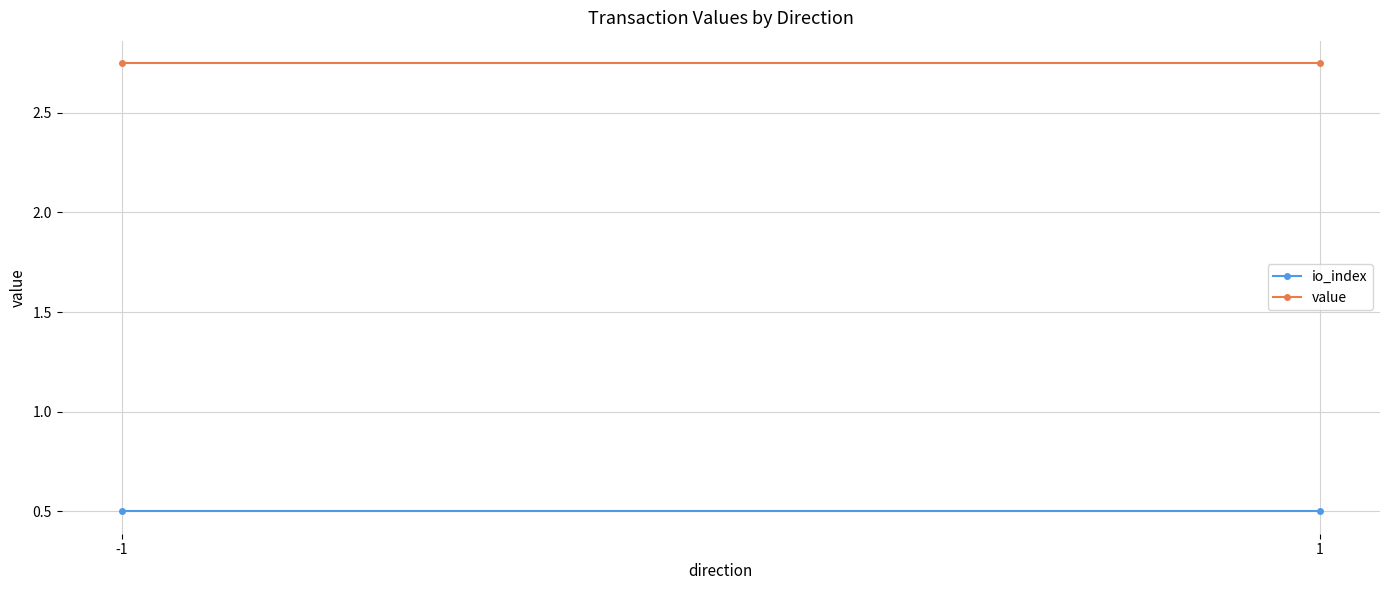

What is the sum of the value values at -1 and 1?

5.5